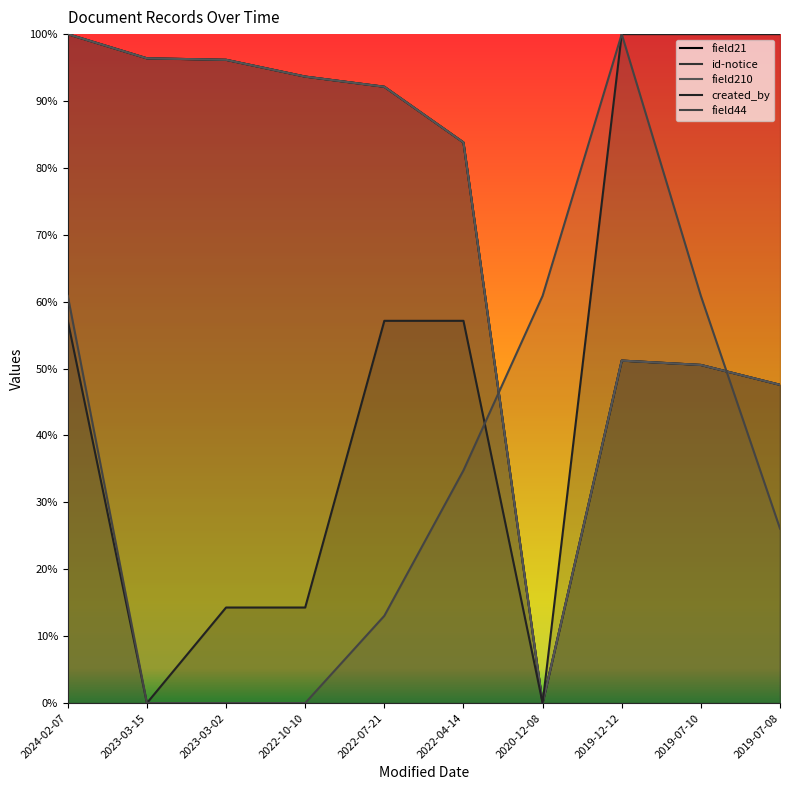

List the series in order of their peak value, lowest first.

field21, id-notice, field210, created_by, field44